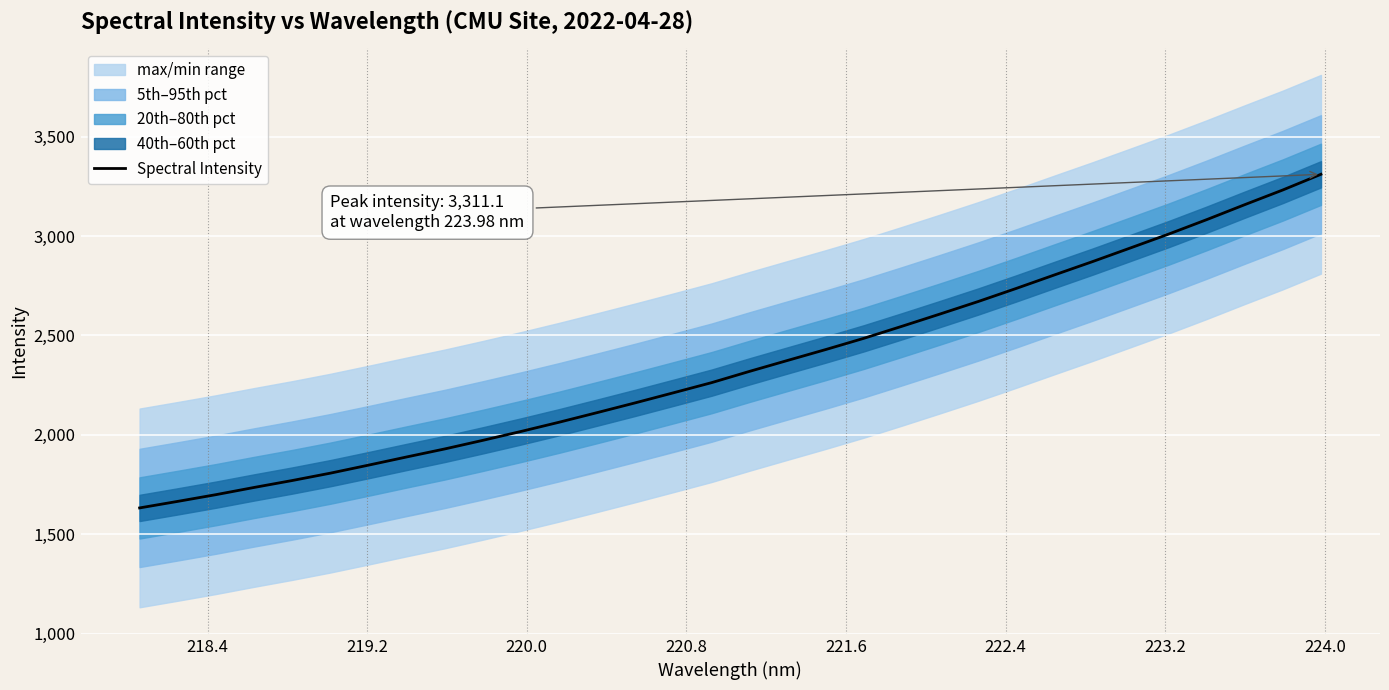

What is the maximum value for Spectral Intensity?

3311.1